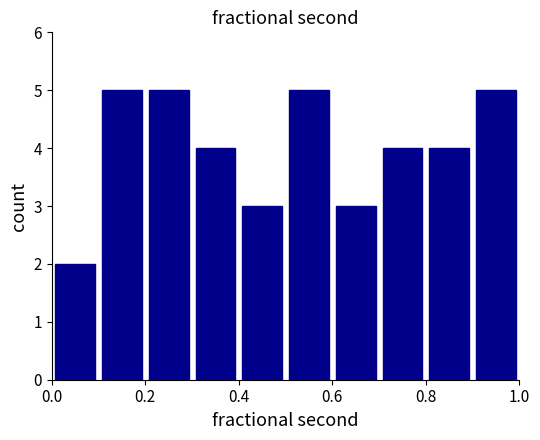

Reading left to right, list every bar in this chart as the range it spans on the x-axis followed by its height. The values are not printed on the chart, so give them approximately, as read against the axis.

0.0 to 0.1: 2
0.1 to 0.2: 5
0.2 to 0.3: 5
0.3 to 0.4: 4
0.4 to 0.5: 3
0.5 to 0.6: 5
0.6 to 0.7: 3
0.7 to 0.8: 4
0.8 to 0.9: 4
0.9 to 1.0: 5